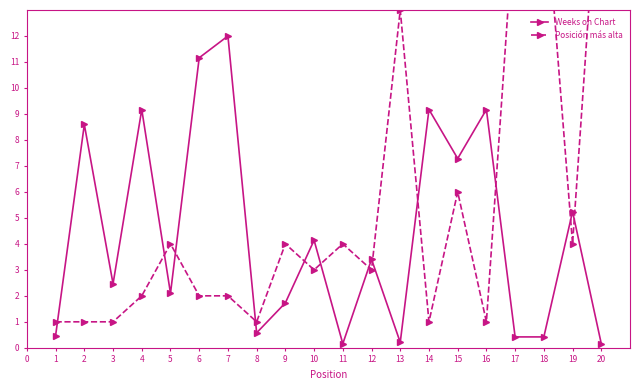

What is the maximum value for Weeks on Chart?

12.0